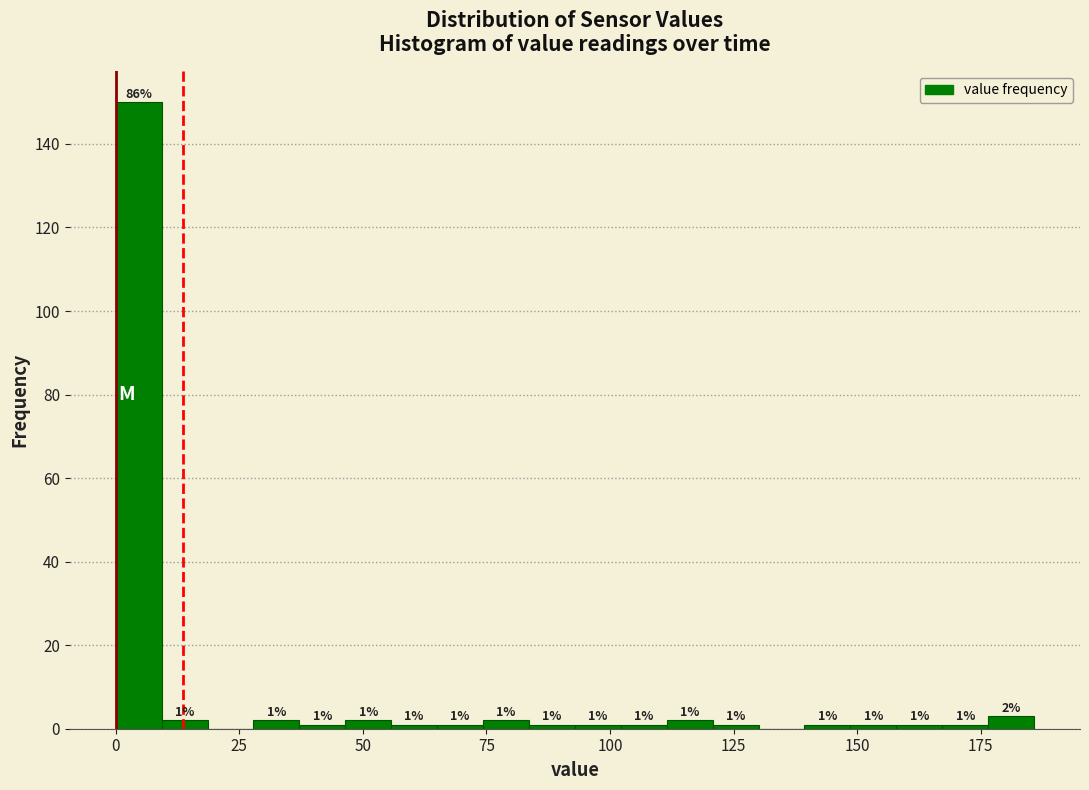

Read against the x-axis, roughly where is the centre of the tallest bar?

5